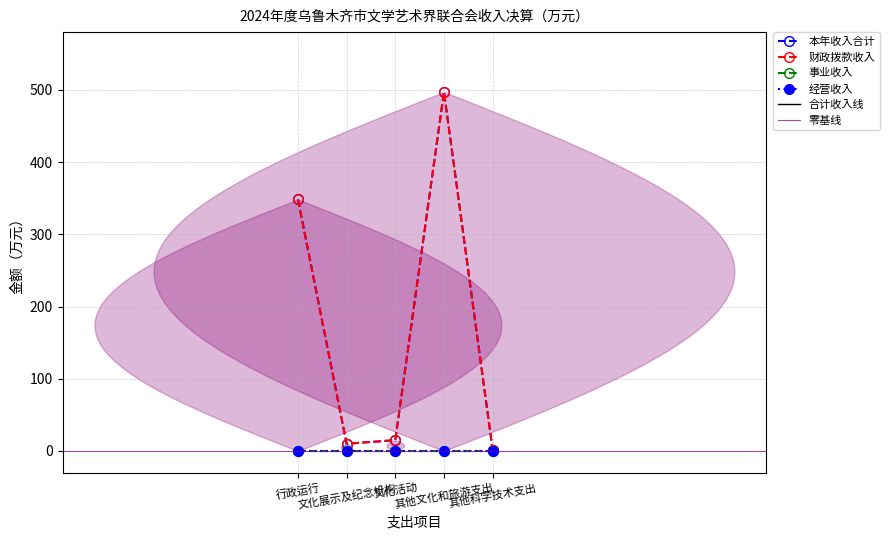

Reading left to right, what are all the values shown in this chart?

本年收入合计: 348.4	10.0	15.0	497.1	1.8
财政拨款收入: 348.4	10.0	15.0	497.1	1.8